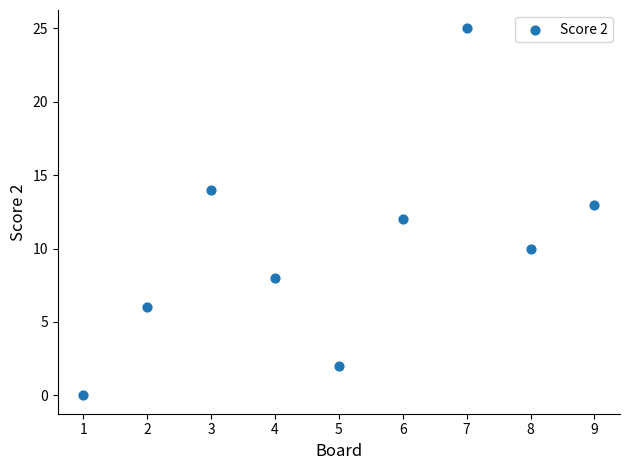

What is the range of Y values (max minus min)?

25